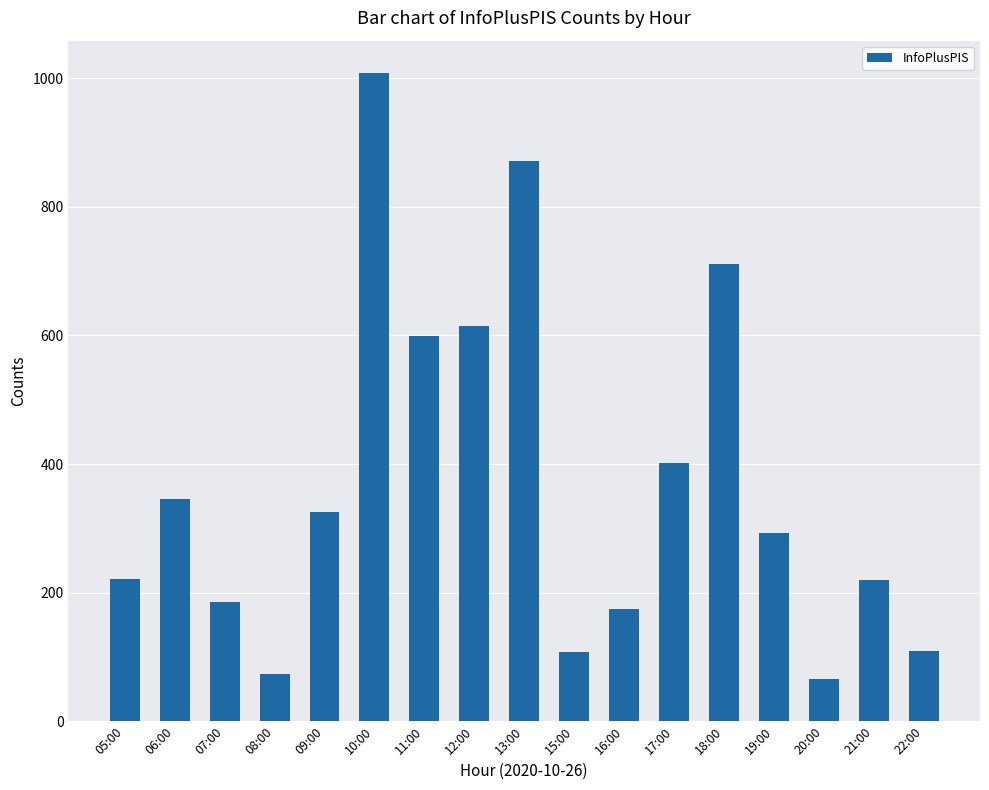

The chart shows a value of 1008 at 10:00. True or false?

True